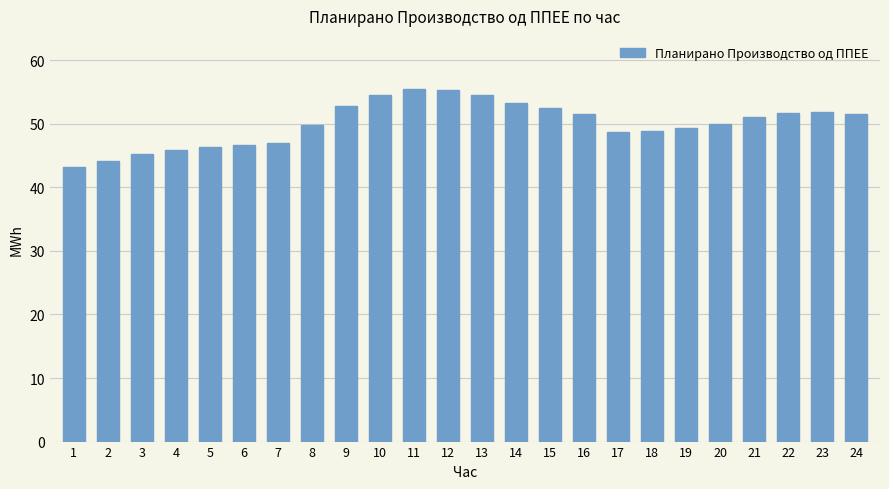

Approximately how many times larger is the value at 17 compared to 16?

0.9